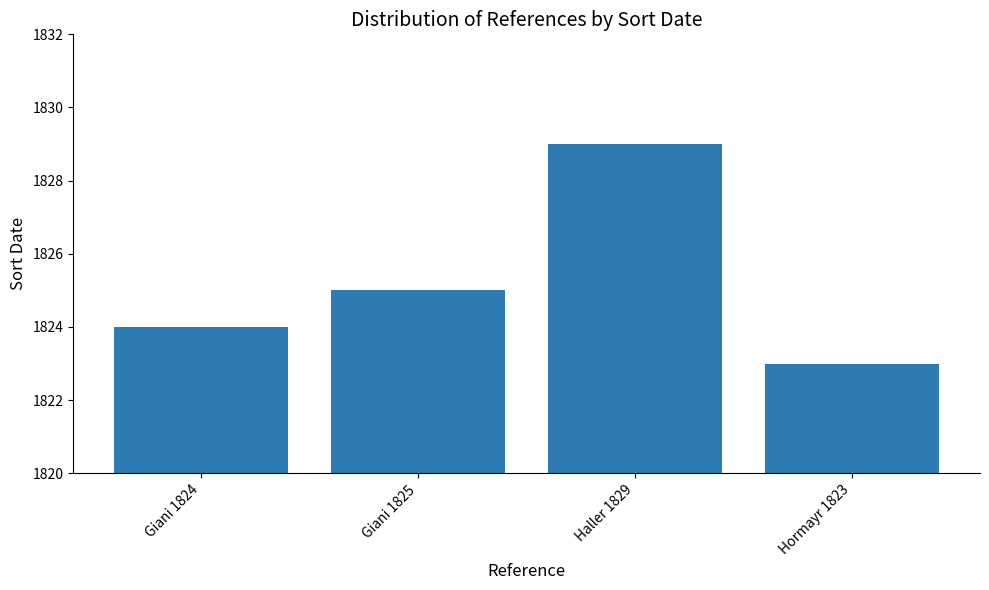

At which label is the value closest to 1826?

Giani 1825